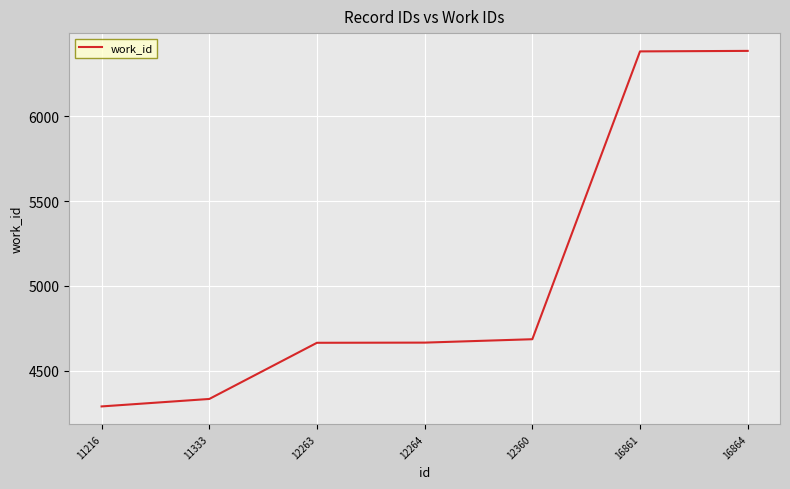

What is the minimum value shown in the chart?

4290